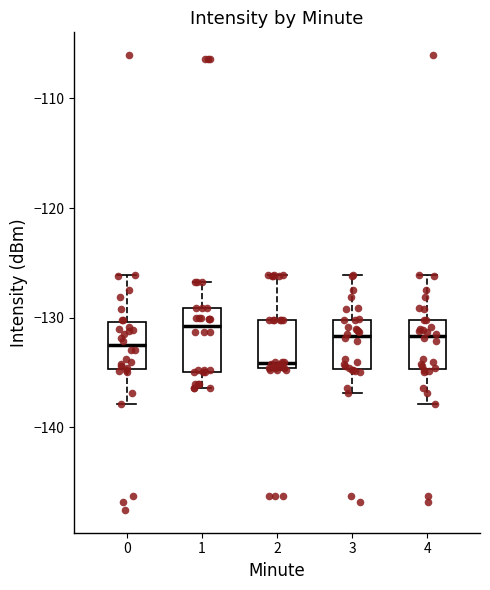

Reading left to right, read every box against the y-axis: the position of its median line, the range the box covers, and the ends of its whiskers. The values are not printed on the chart, so give them approximately, as read against the axis.

0: median -132, box -135 to -130, whiskers -138 to -126
1: median -131, box -135 to -129, whiskers -136 to -127
2: median -134, box -135 to -130, whiskers -135 to -126
3: median -132, box -135 to -130, whiskers -137 to -126
4: median -132, box -135 to -130, whiskers -138 to -126